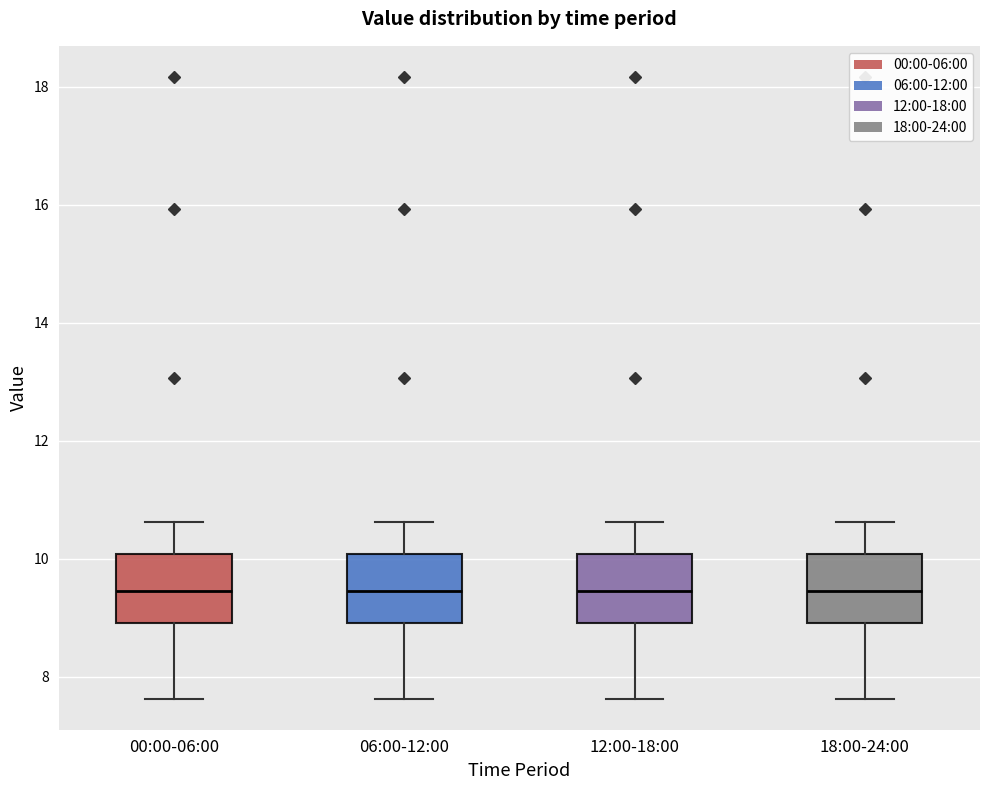

Reading left to right, read every box against the y-axis: the position of its median line, the range the box covers, and the ends of its whiskers. The values are not printed on the chart, so give them approximately, as read against the axis.

00:00-06:00: median 9.4, box 9.0 to 10.0, whiskers 7.6 to 10.6
06:00-12:00: median 9.4, box 9.0 to 10.0, whiskers 7.6 to 10.6
12:00-18:00: median 9.4, box 9.0 to 10.0, whiskers 7.6 to 10.6
18:00-24:00: median 9.4, box 9.0 to 10.0, whiskers 7.6 to 10.6